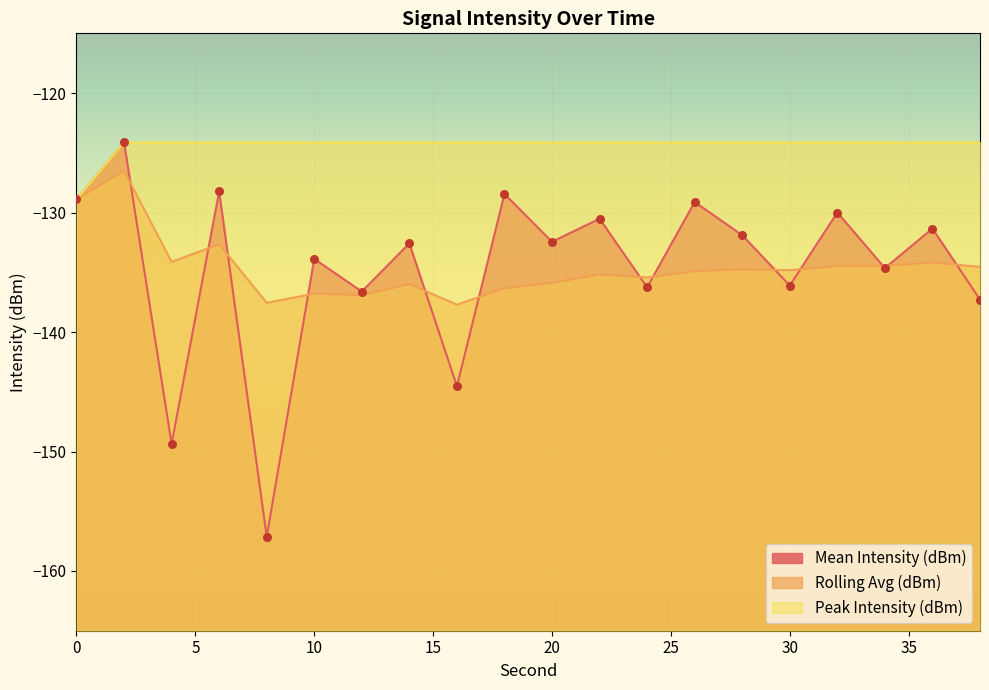

At which category is the sum across all series the highest?

2